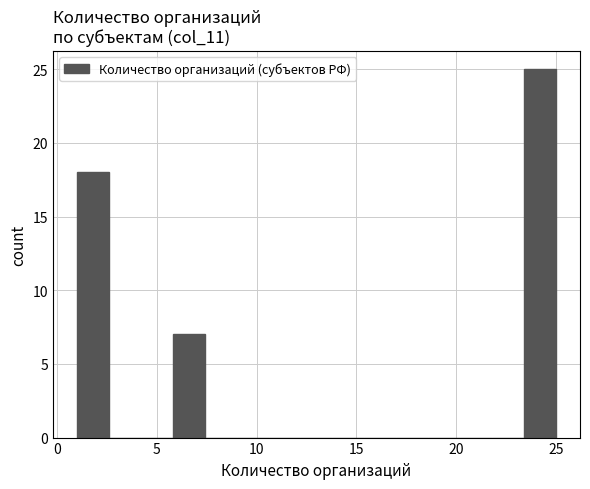

Read against the x-axis, roughly where is the centre of the tallest bar?

24.0